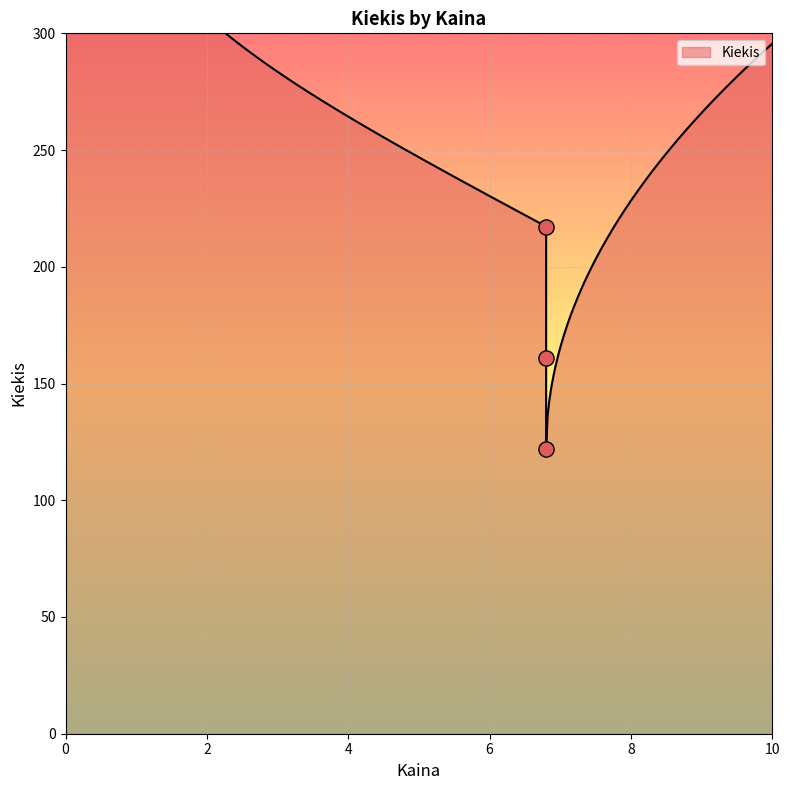

Approximately how many times larger is the value at 6.8 compared to 6.8?

0.7